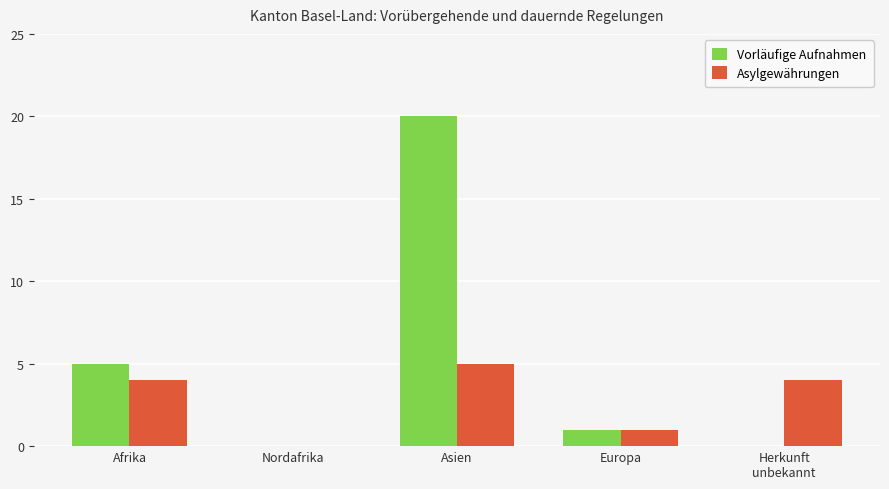

What is the maximum value shown in the chart?

20